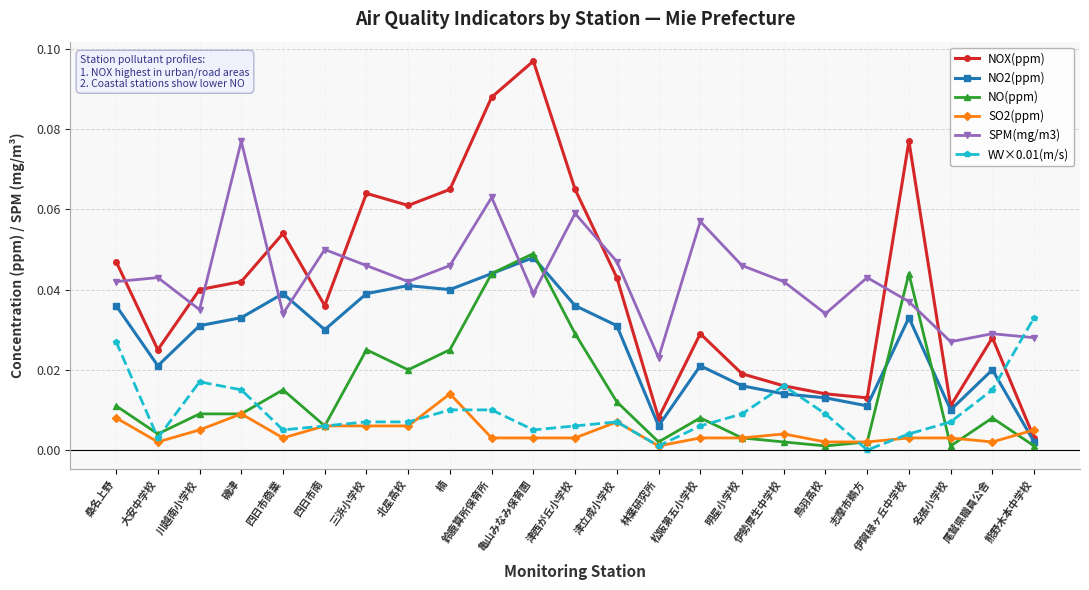

What position from the left is 四日市南?

6